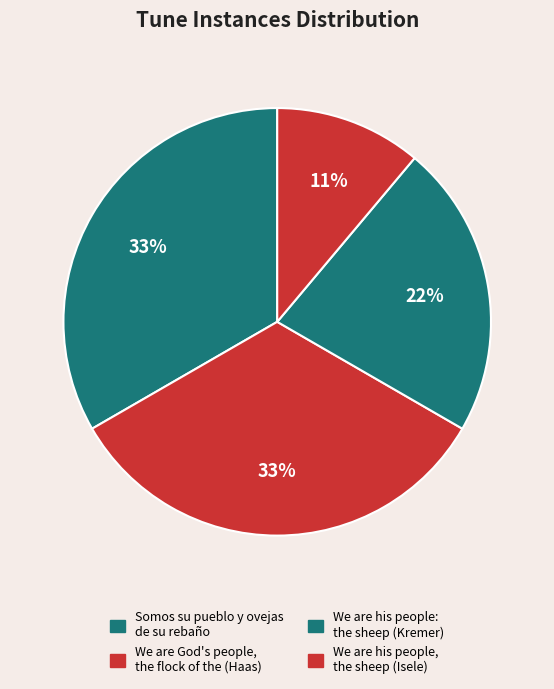

Which slice is the largest?

Somos su pueblo y ovejas
de su rebaño